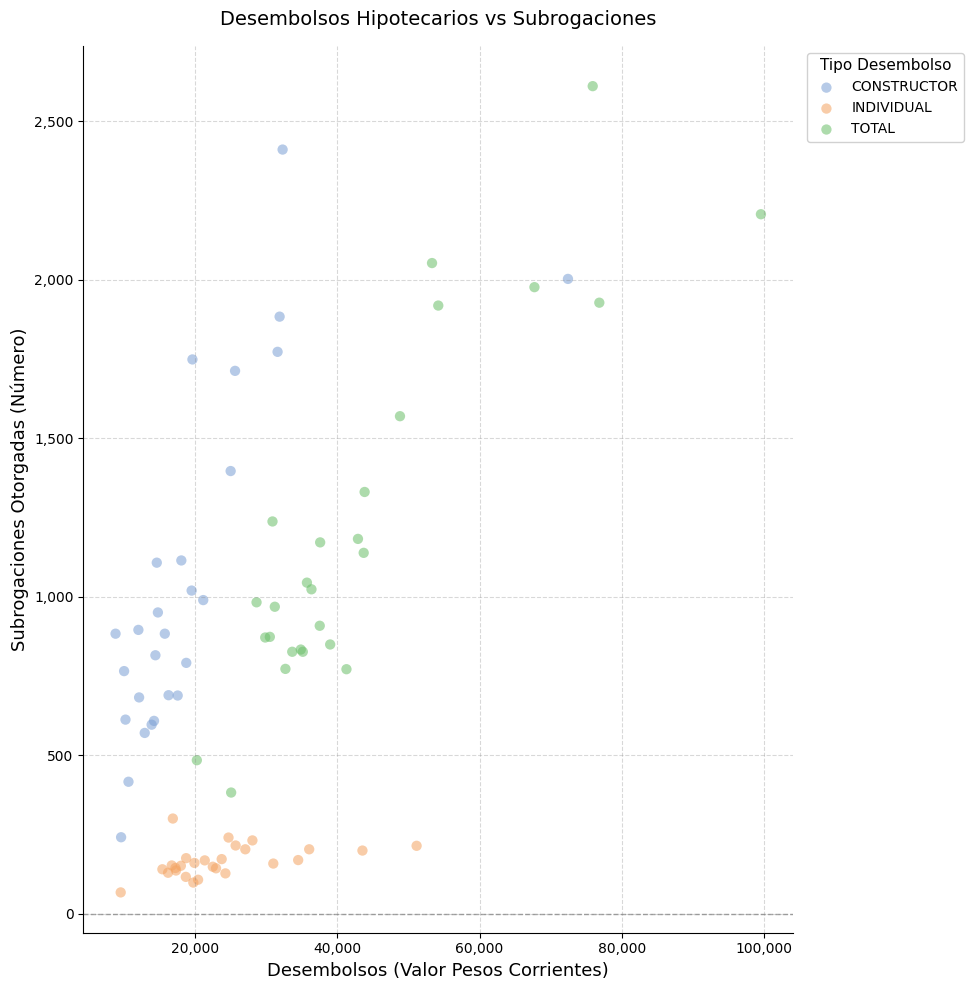

Which series reaches the maximum Y coordinate?

TOTAL